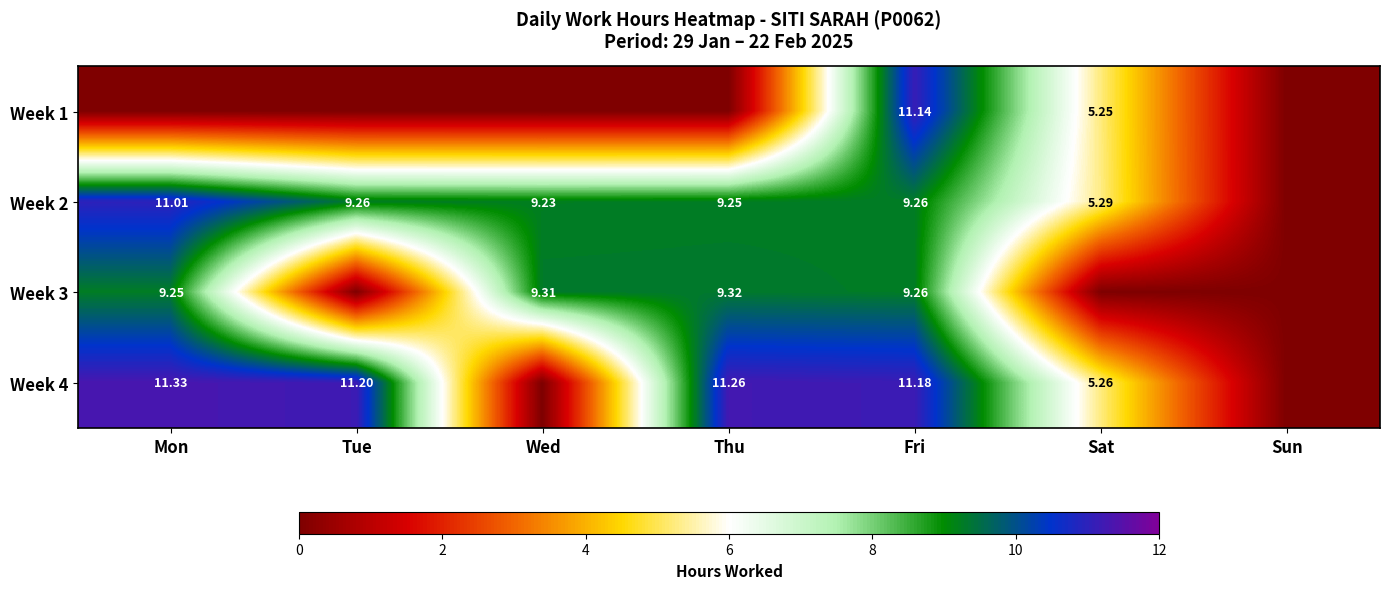

What is the sum of all Week 3 values?

37.1